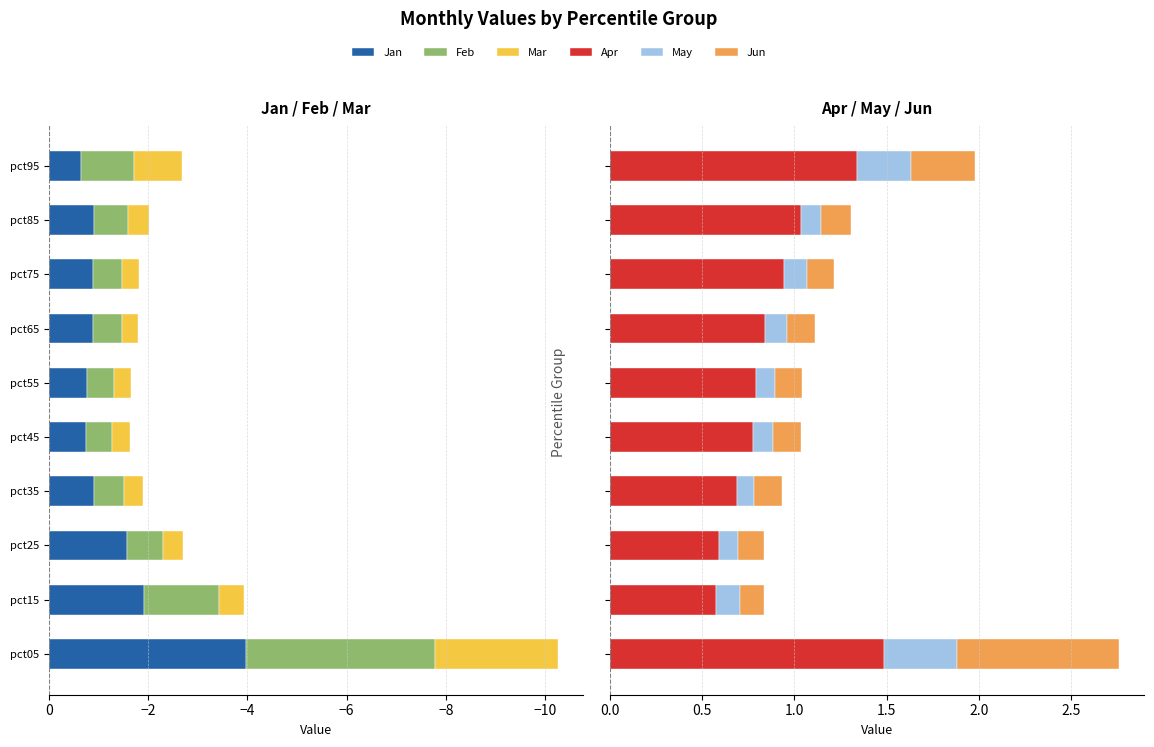

How many bars are there in total?

60